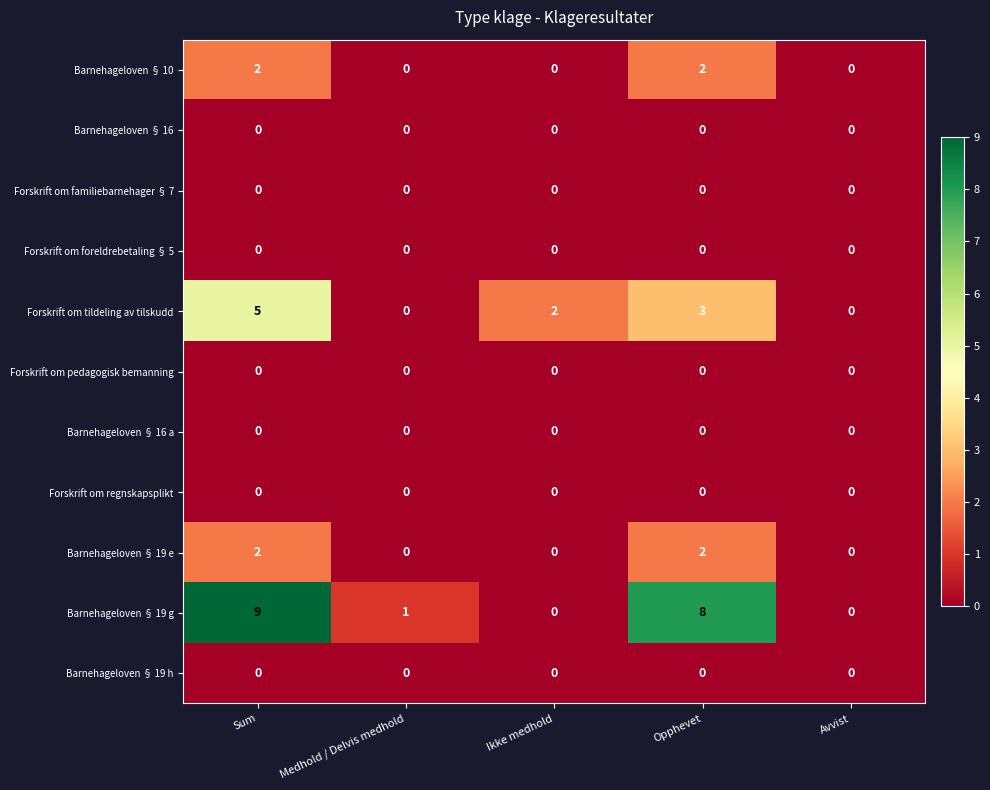

What is the total value across all series at Opphevet?

15